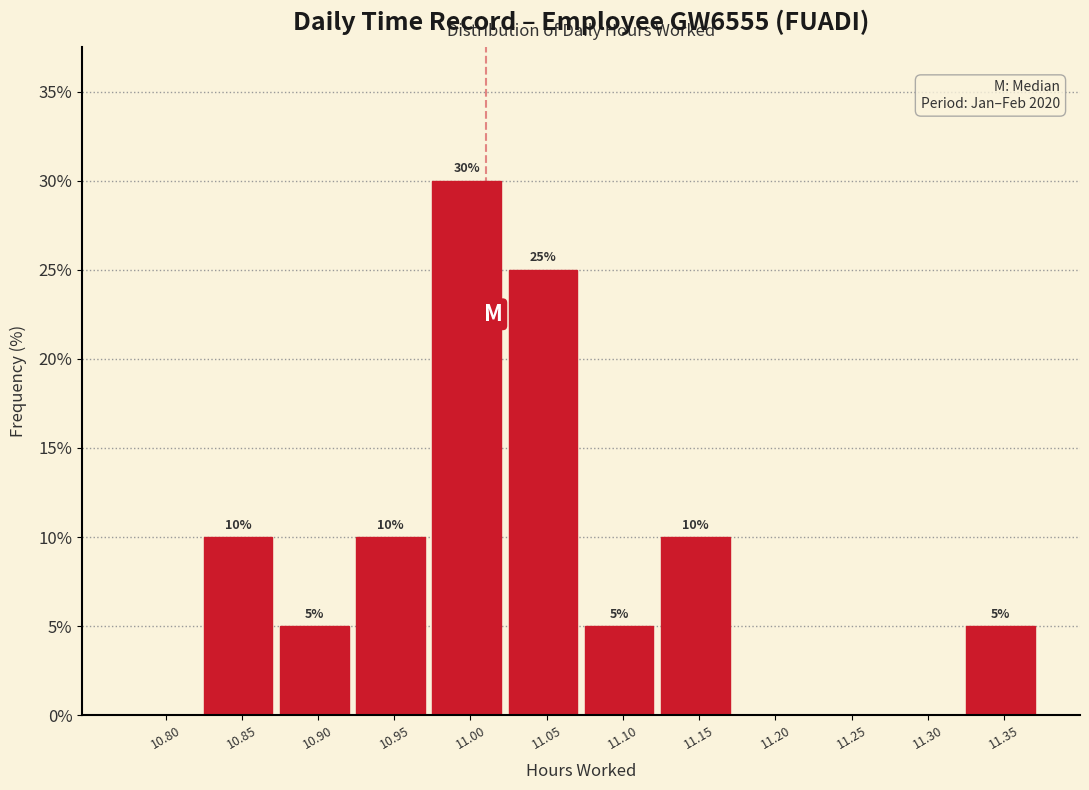

Reading left to right, list all the values displayed in this chart.

10.80=0	10.85=10	10.90=5	10.95=10	11.00=30	11.05=25	11.10=5	11.15=10	11.20=0	11.25=0	11.30=0	11.35=5